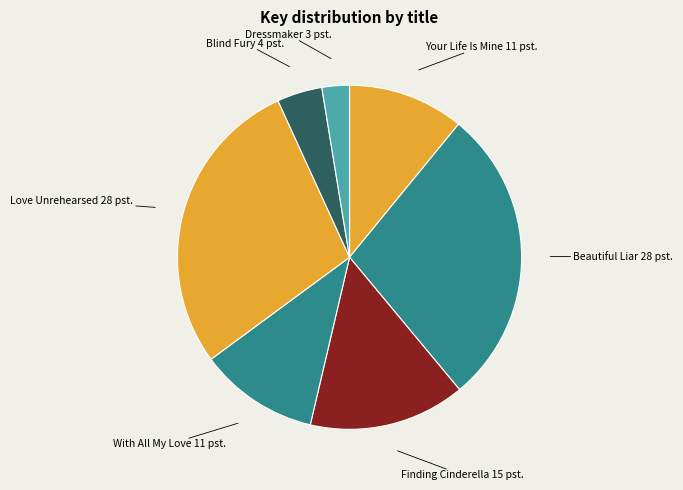

How many slices are in this pie chart?

7